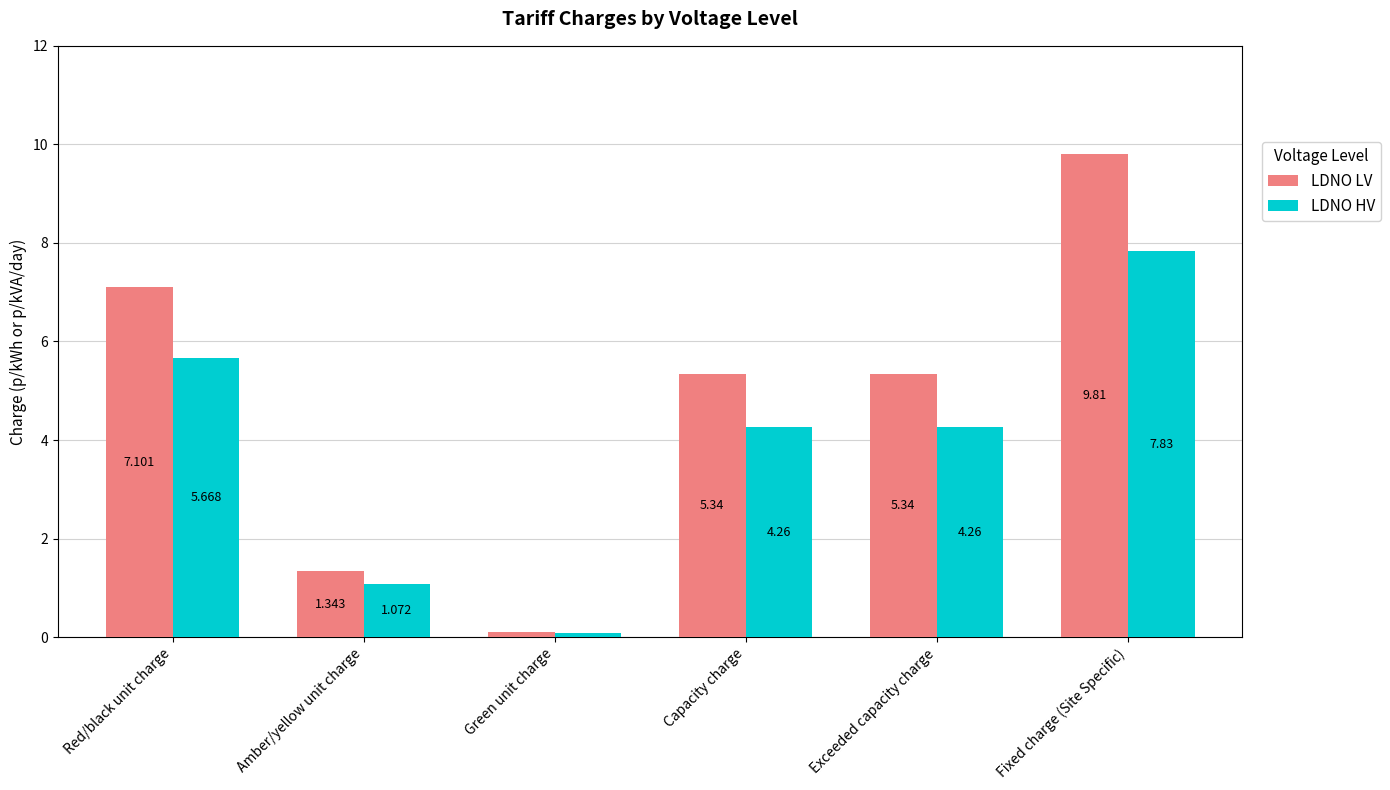

Where does the LDNO HV series first go above 4?

Red/black unit charge